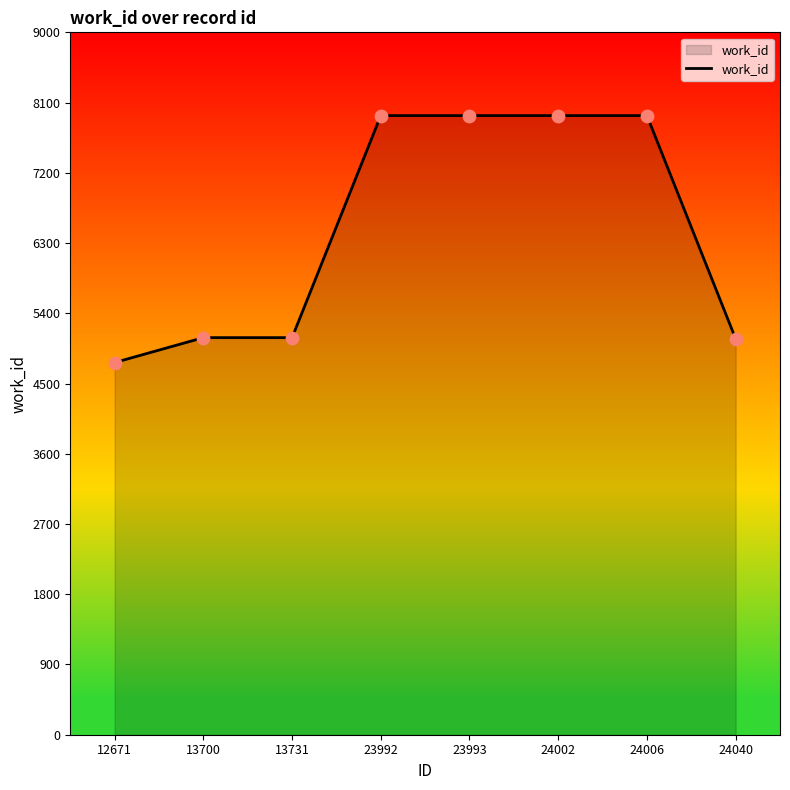

What is the ratio of the value at 23993 to the value at 12671?

1.7